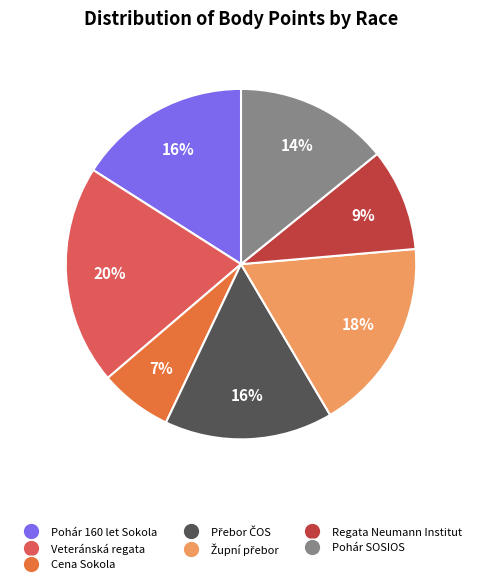

Does any single category account for the majority?

No